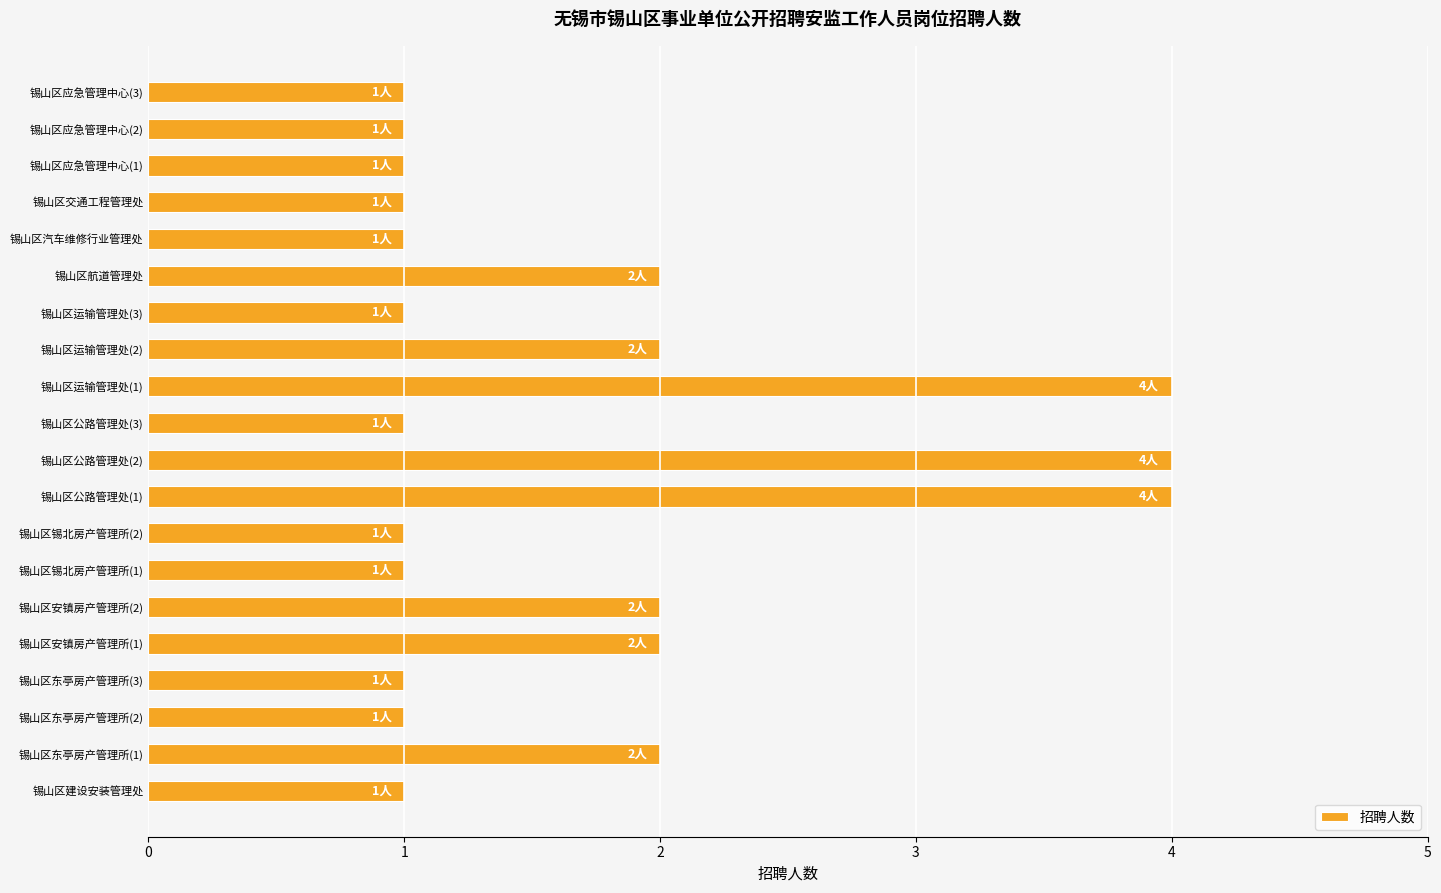

Reading bottom to top, what are all the values shown in this chart?

1	2	1	1	2	2	1	1	4	4	1	4	2	1	2	1	1	1	1	1